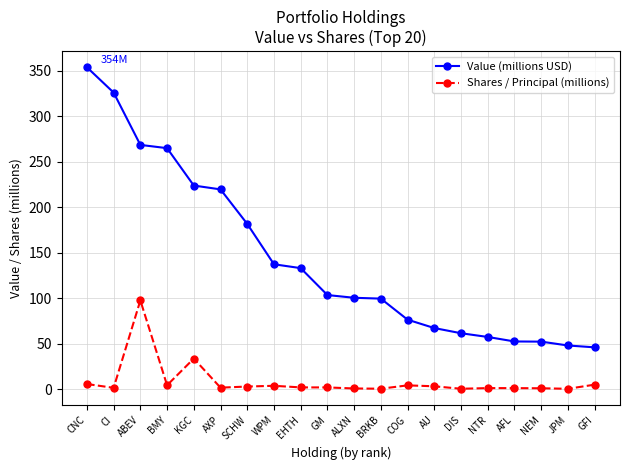

Does the chart display data point markers on the line(s)?

Yes